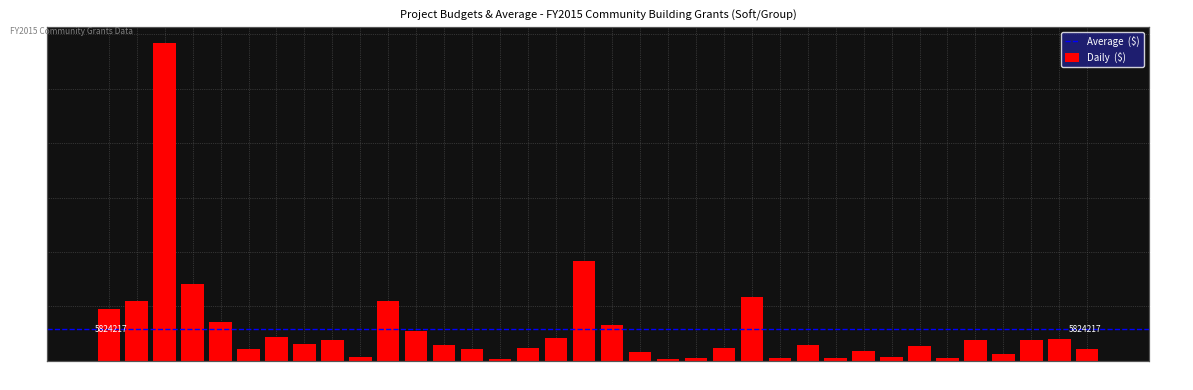

Reading left to right, transcribe all the data shown in this chart.

1=9460800	2=10994400	3=58345250	4=14084699	5=7143914	6=2134230	7=4477827	8=3023167	9=3916600	10=773737	11=10971227	12=5488566	13=2973984	14=2255852	15=302887	16=2381610	17=4282215	18=18416772	19=6624902	20=1722630	21=428224	22=608180	23=2356122	24=11655514	25=614800	26=2968342	27=597371	28=1733382	29=637574	30=2671092	31=609209	32=3827212	33=1230130	34=3763296	35=4030171	36=2165930